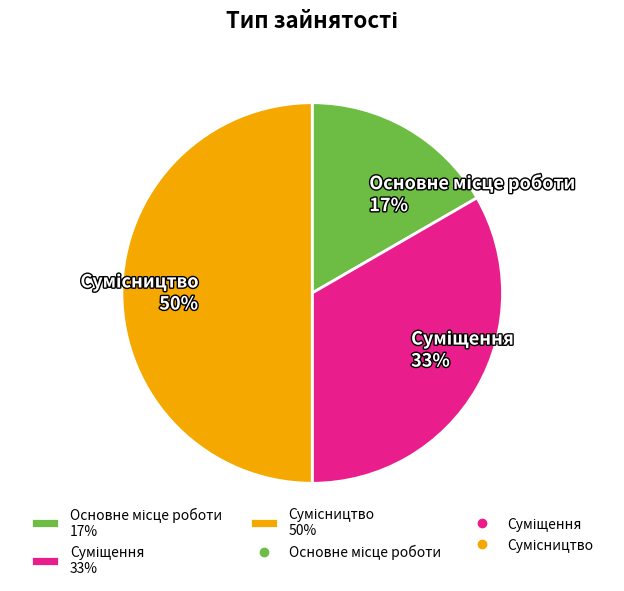

To the nearest percent, what is the average slice percentage?

33%